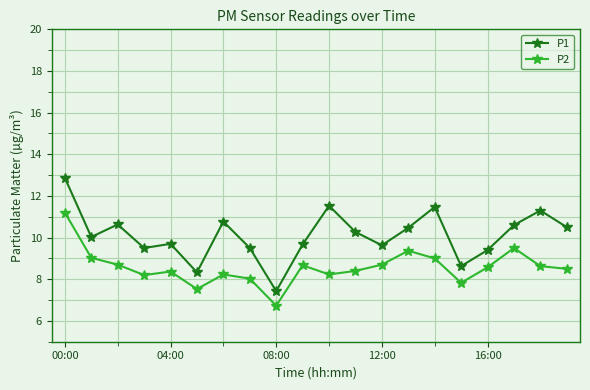

True or false: P1 and P2 cross at least once.

False